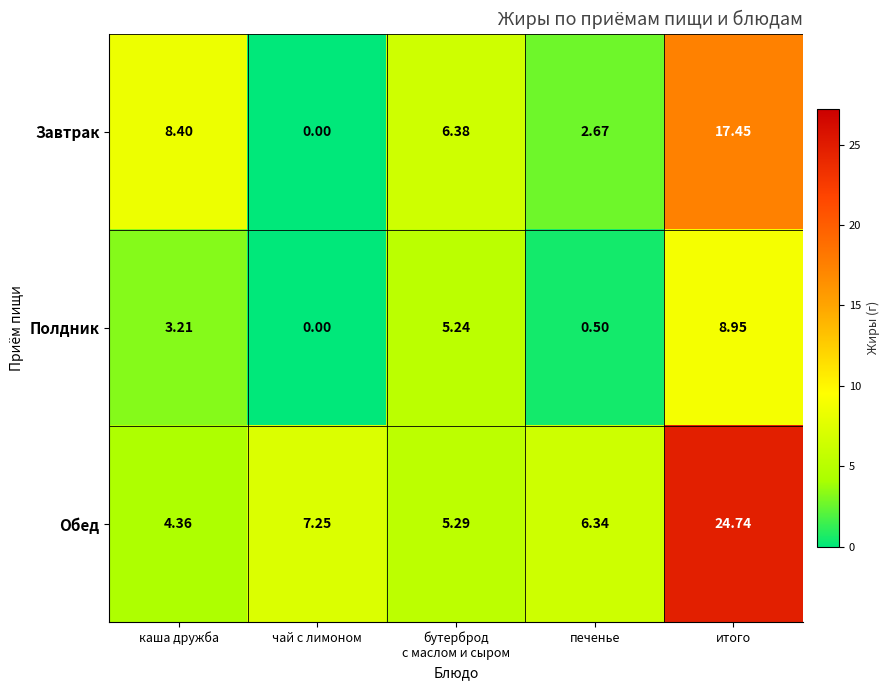

How many series are shown in this chart?

3